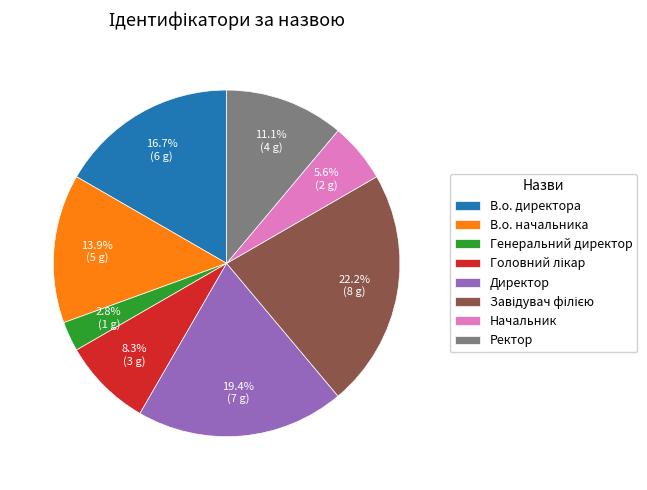

Which has a higher value, В.о. директора or В.о. начальника?

В.о. директора